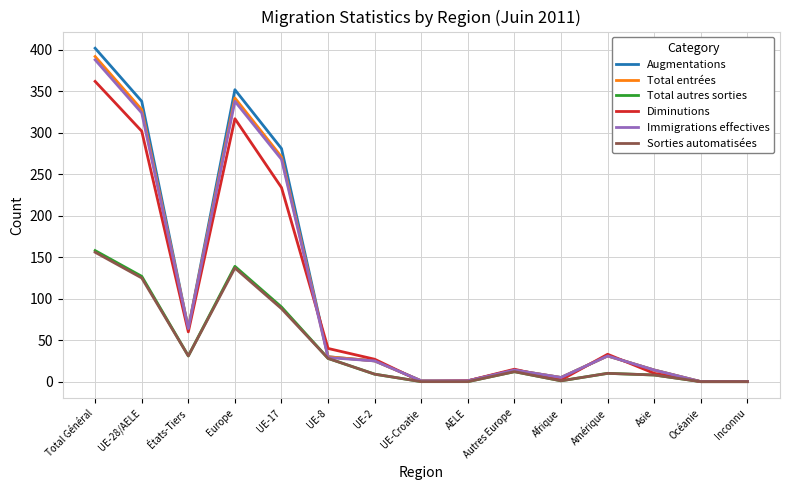

At which category does Augmentations reach its first local peak?

Europe